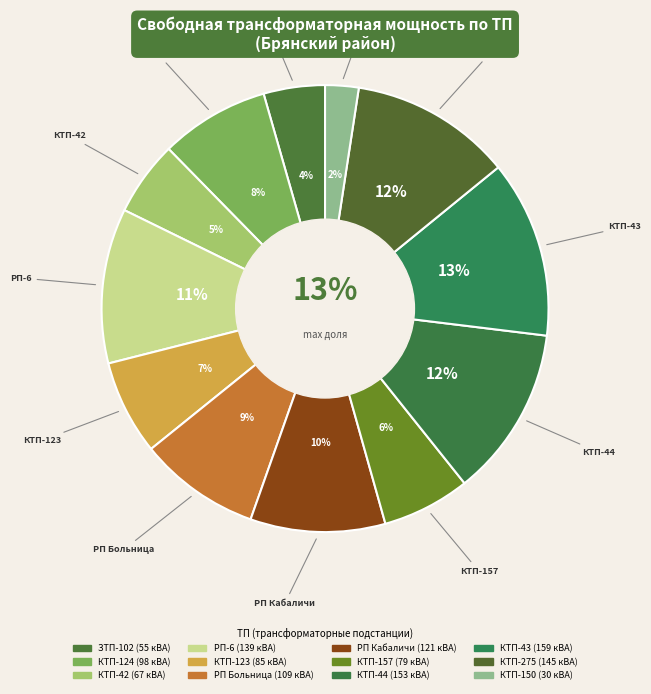

What is the smallest slice in the pie chart?

КТП-150